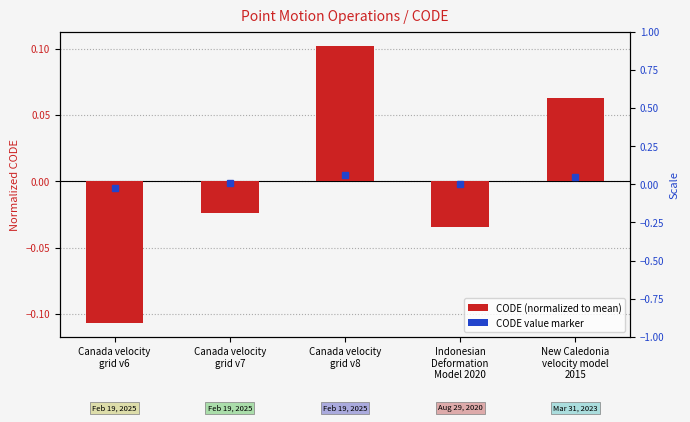

Where does the CODE (normalized) series first go above 0?

Canada velocity
grid v8